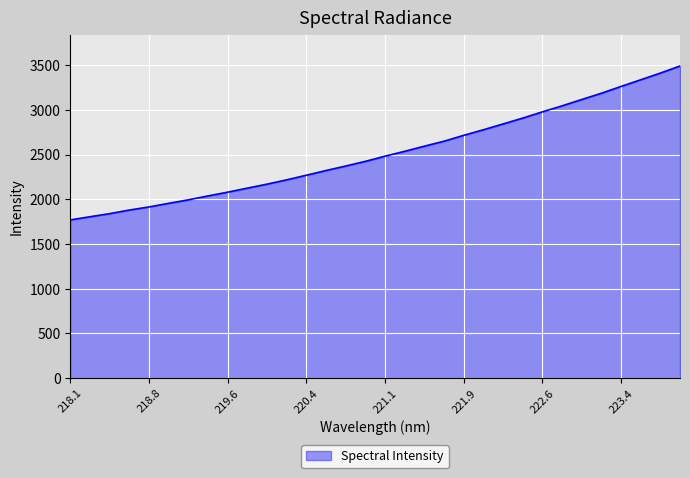

What is the difference between the maximum and minimum values?

1720.9